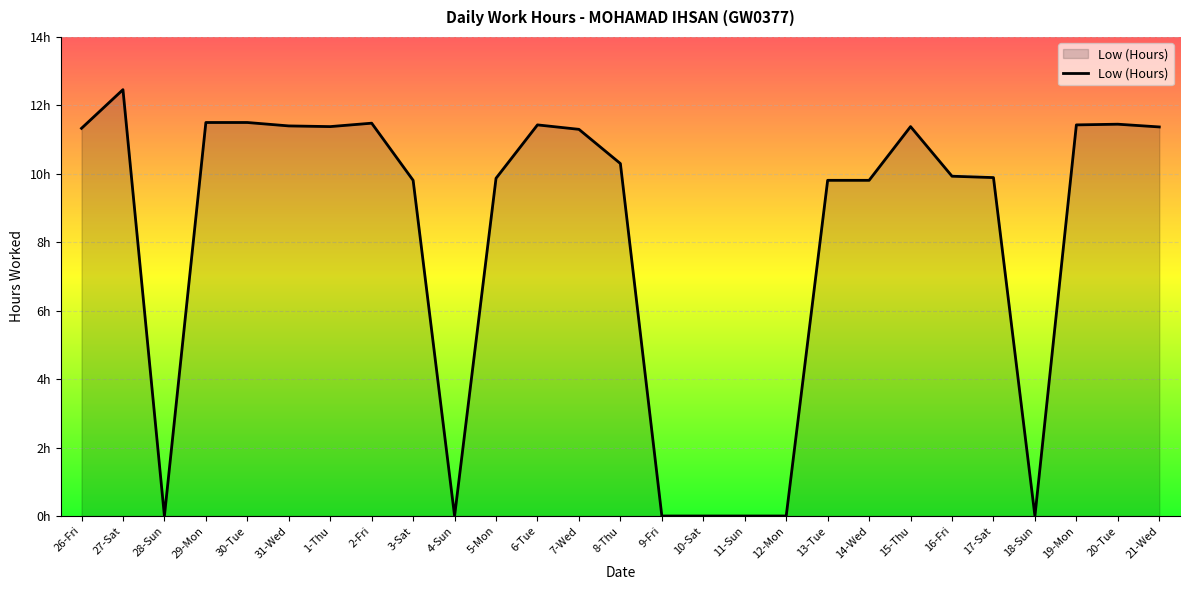

What is the average value?

8.1